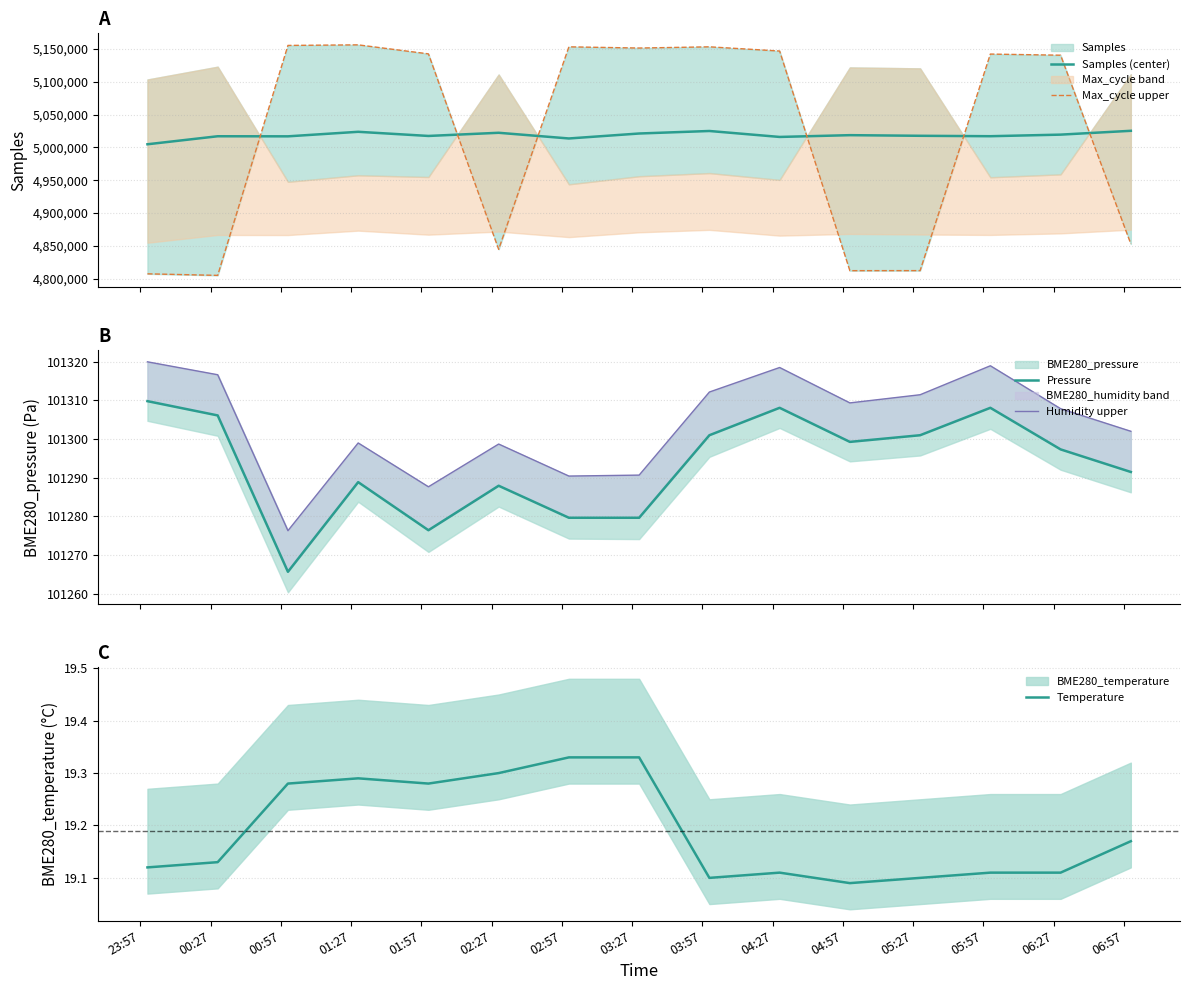

What is the highest value of the Temperature series?

19.3